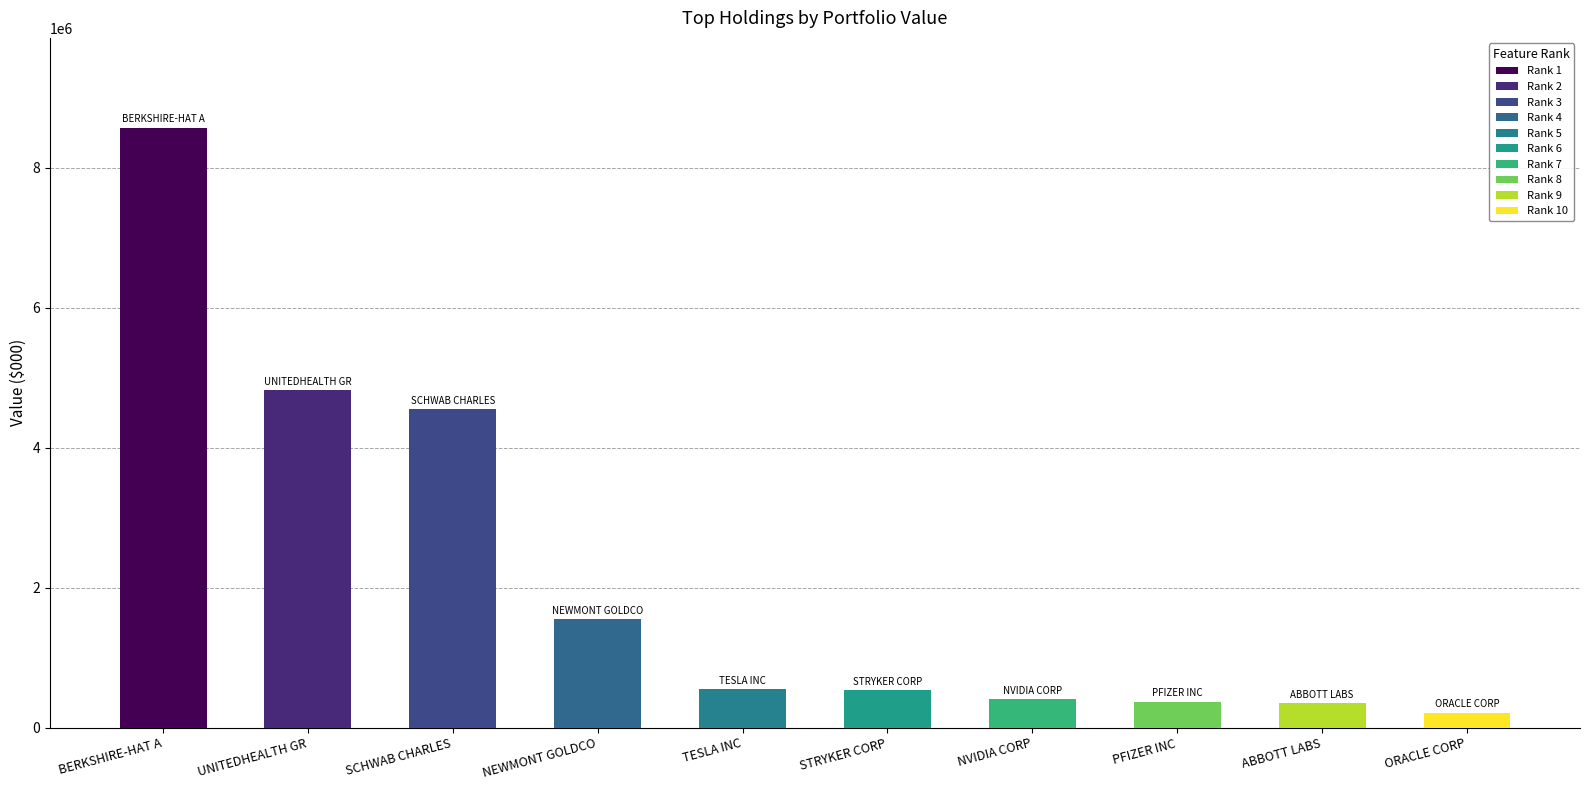

At which category is the sum across all series the highest?

BERKSHIRE-HAT A